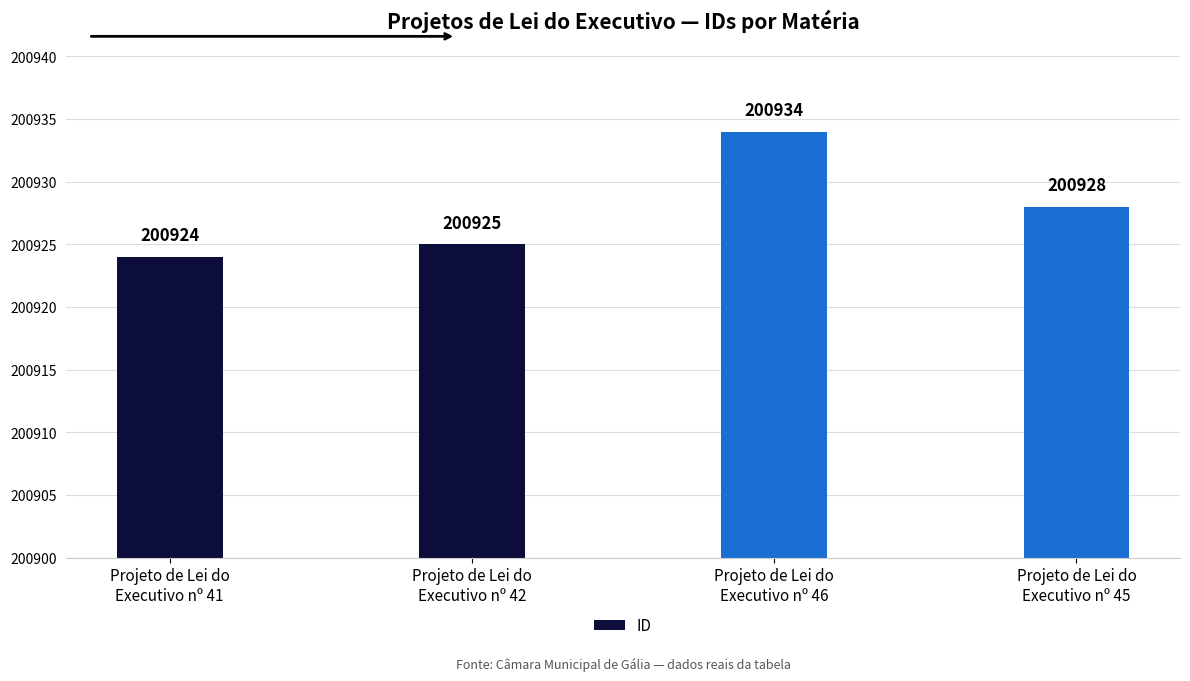

What position from the right is Projeto de Lei do
Executivo nº 42?

3